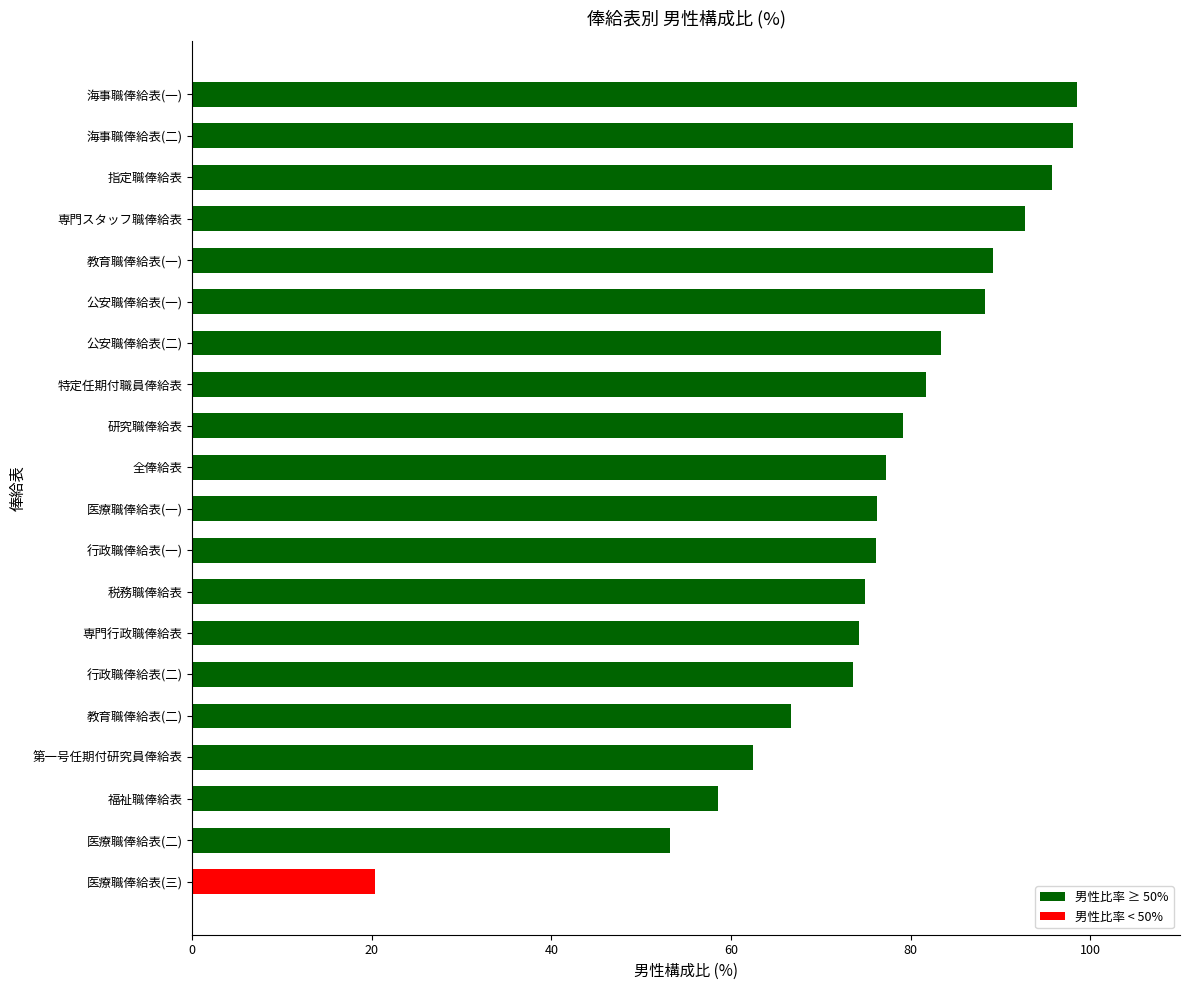

What is the difference between the second highest and minimum values?

77.8